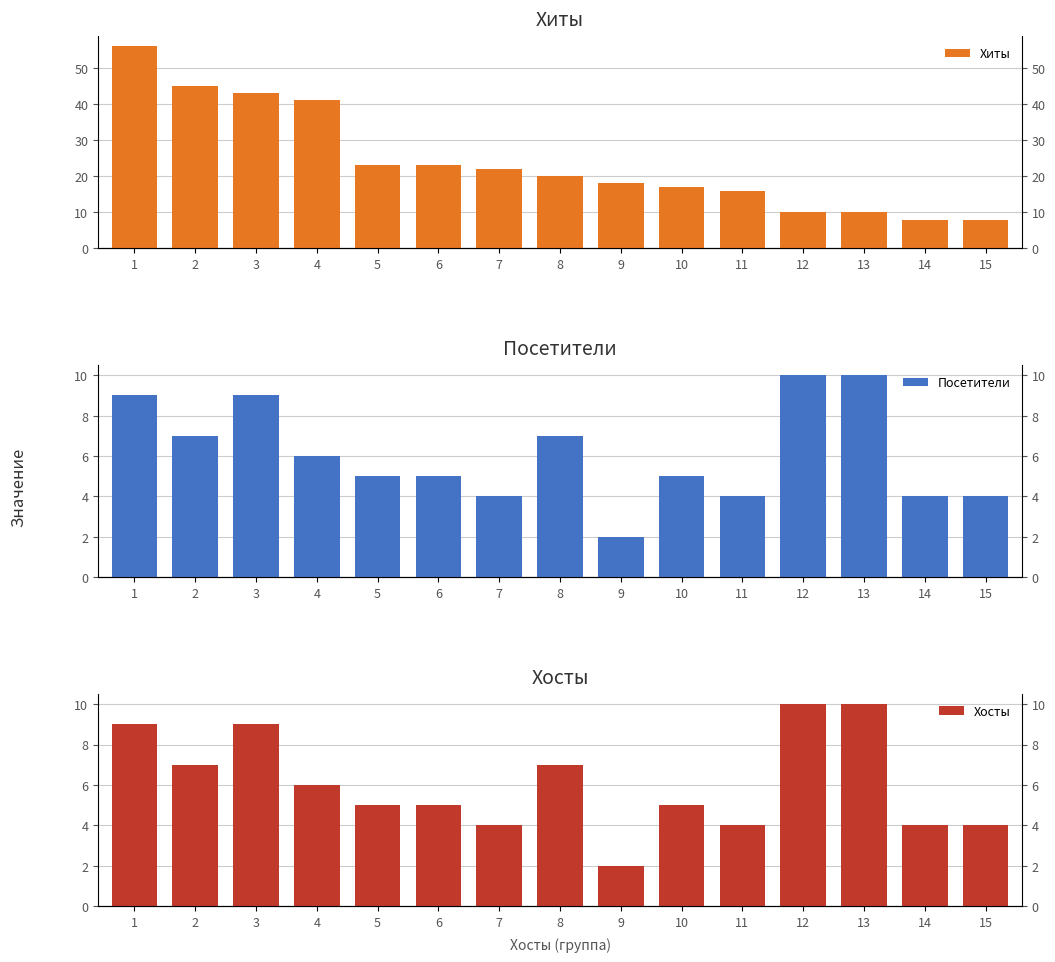

True or false: Хиты has a value of 28 at 11.

False